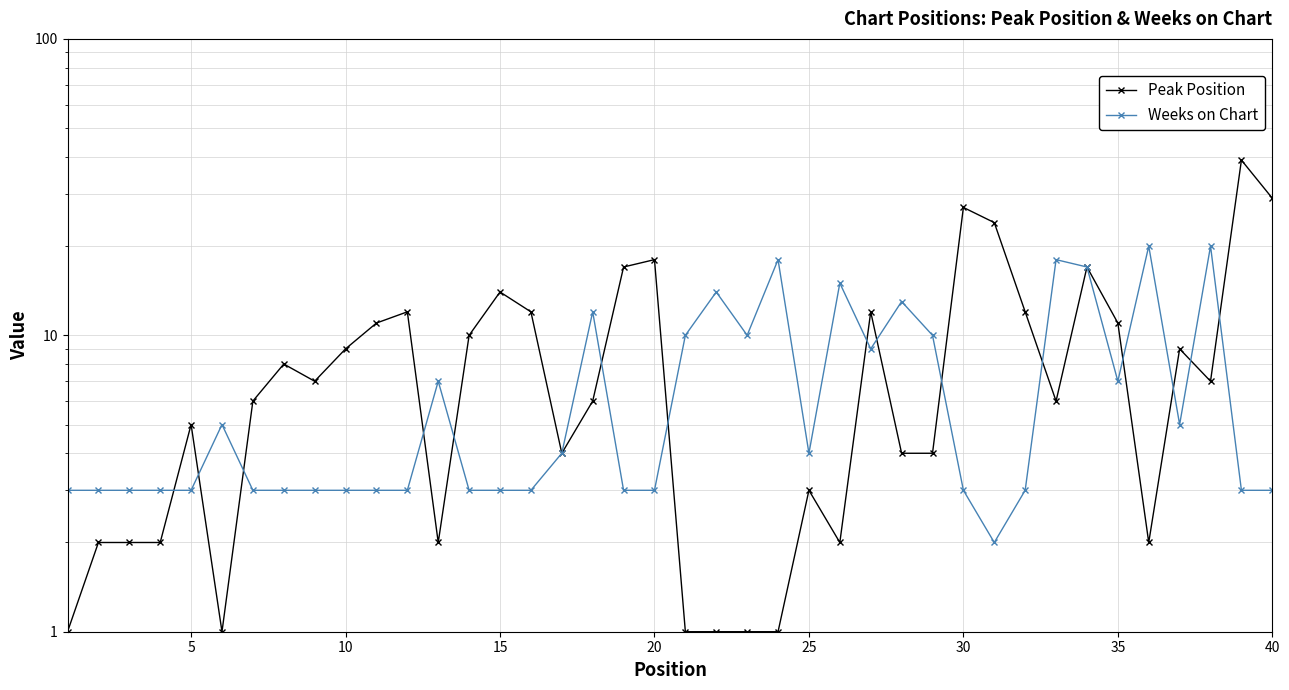

What is the value of the Peak Position point at the 37th from the left?

9